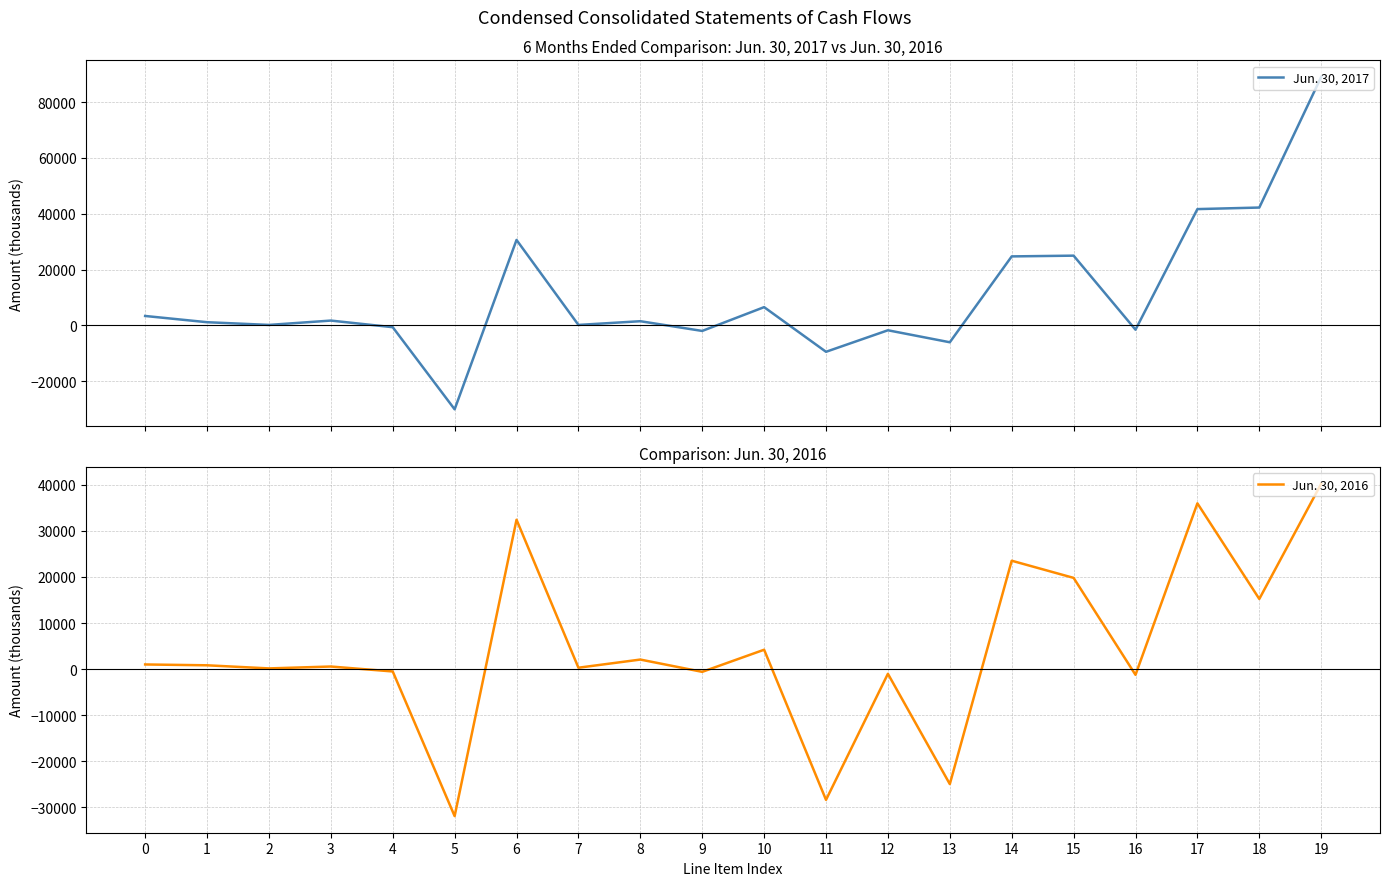

How many lines are shown in the chart?

2